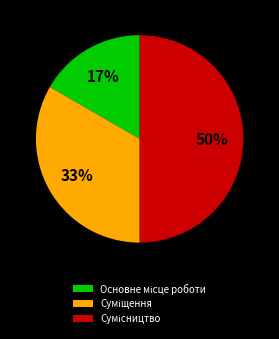

To the nearest percent, what is the difference between the largest and smallest slice percentages?

33%